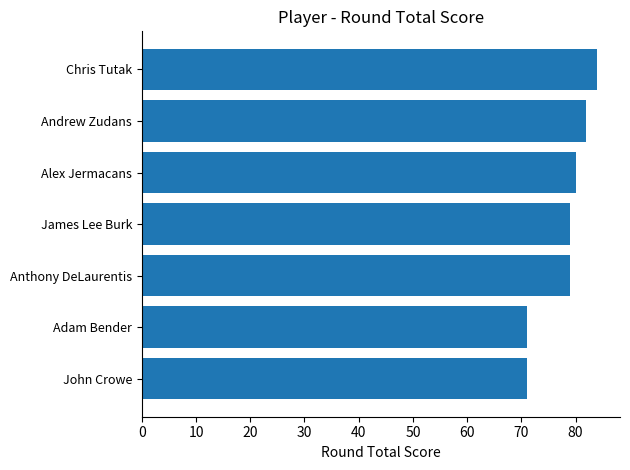

What is the average value?

78